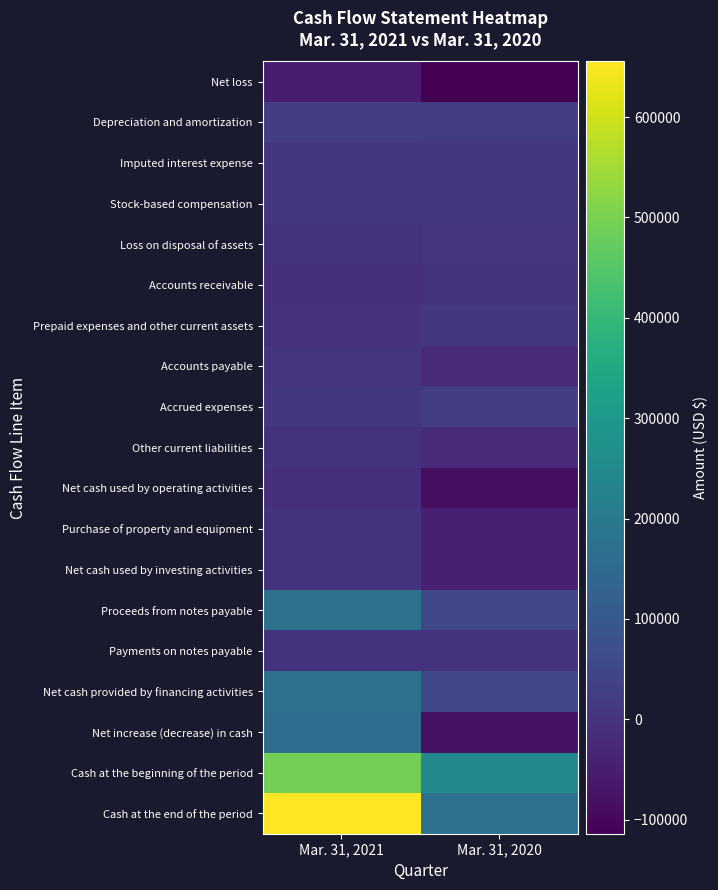

Which series has the largest total across all categories?

Cash at the end of the period